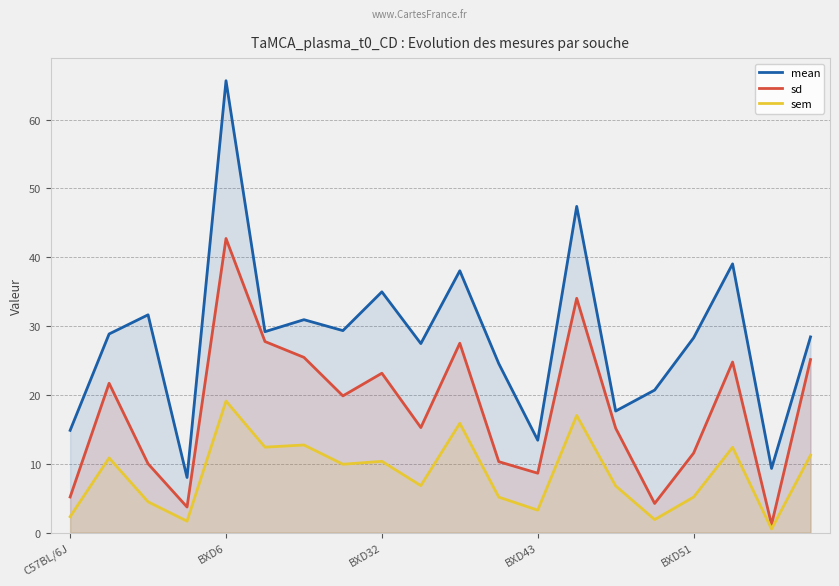

True or false: sem has a value of 1.4 at C57BL/6J.

False